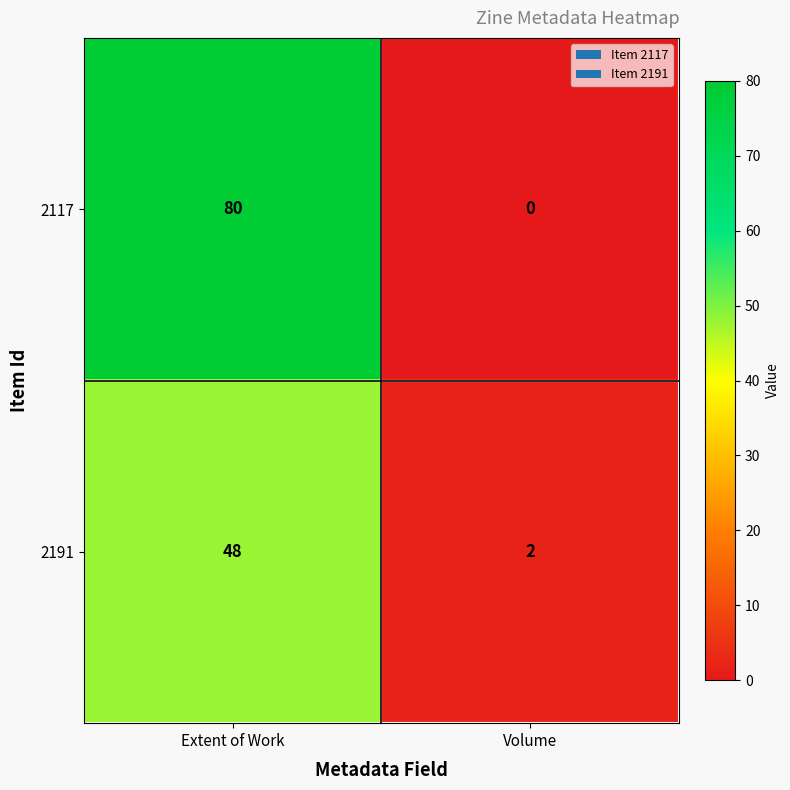

Which series changed the most between Extent of Work and Volume?

2117